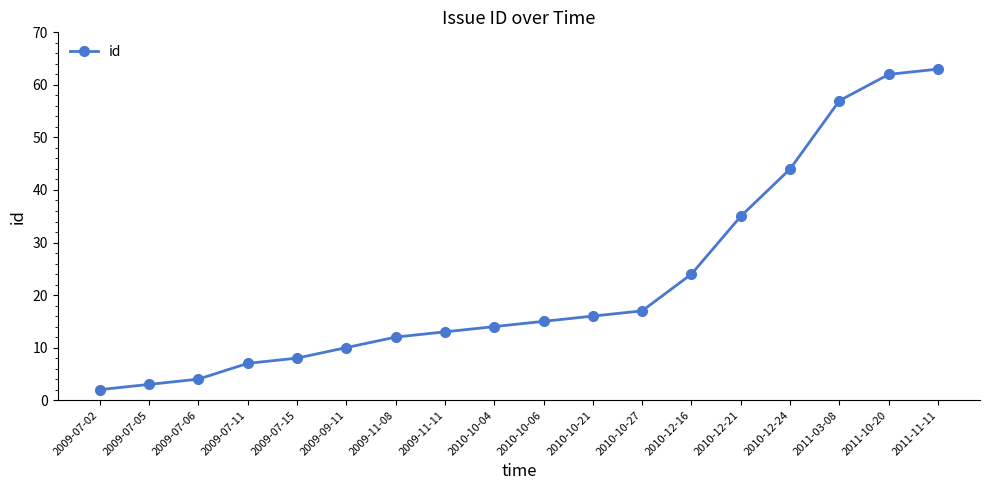

At which label is the value closest to 32?

2010-12-21